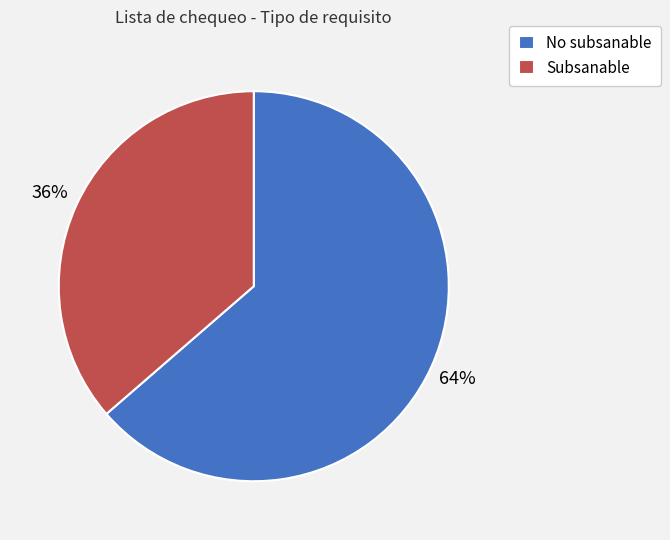

How many segments does this pie chart have?

2